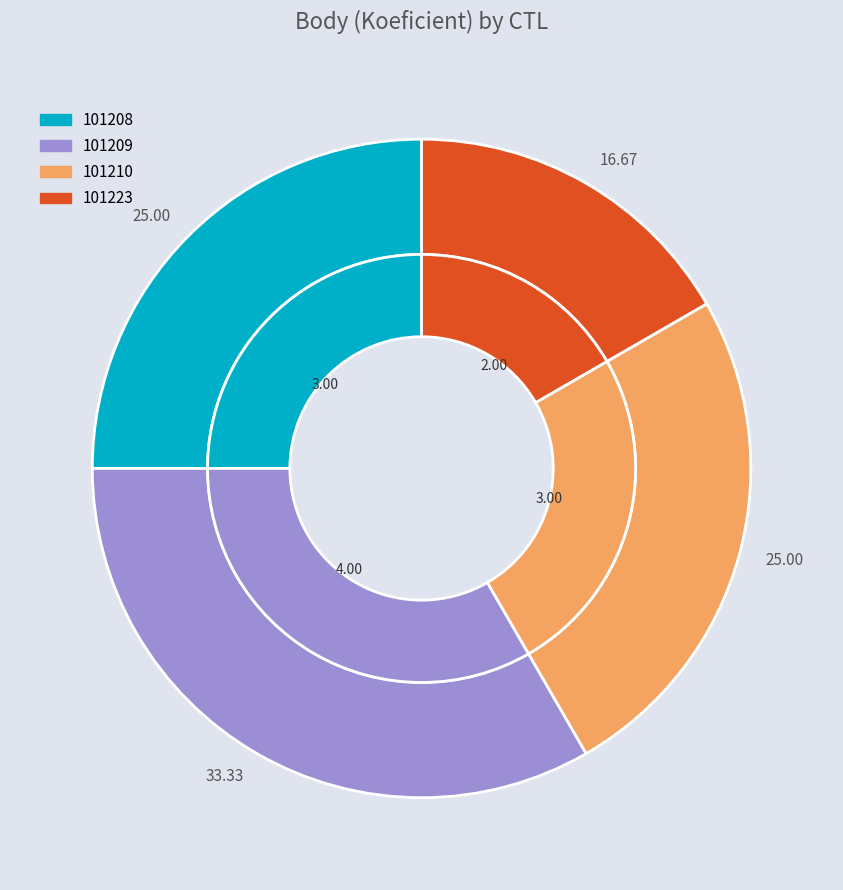

To the nearest percent, what is the difference between the 101223 and 101210 slice percentages?

8%